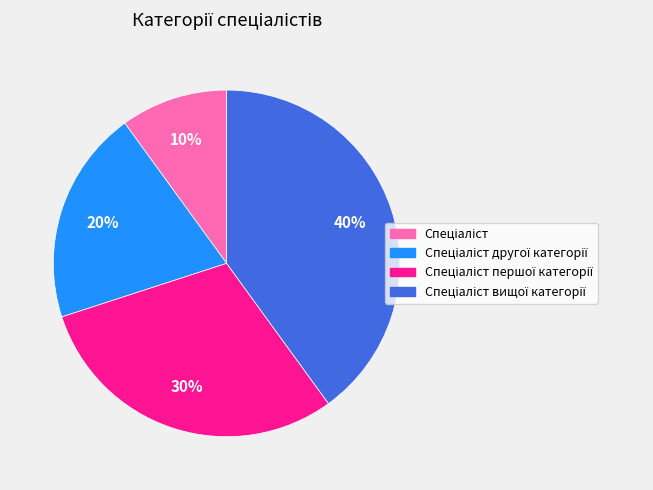

Does any single category account for the majority?

No